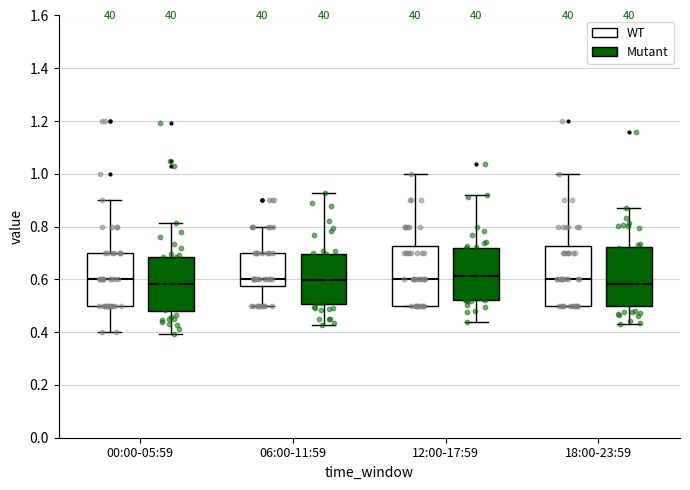

Reading left to right, transcribe this box plot: for each box, give where its median line is, the range the box spans, and where its two whiskers end, as read against the y-axis. The values are not printed on the chart, so give them approximately, as read against the axis.

00:00-05:59 (WT): median 0.60, box 0.50 to 0.70, whiskers 0.40 to 0.90
00:00-05:59 (Mutant): median 0.58, box 0.48 to 0.68, whiskers 0.40 to 0.82
06:00-11:59 (WT): median 0.60, box 0.58 to 0.70, whiskers 0.50 to 0.80
06:00-11:59 (Mutant): median 0.60, box 0.50 to 0.70, whiskers 0.42 to 0.92
12:00-17:59 (WT): median 0.60, box 0.50 to 0.72, whiskers 0.50 to 1.00
12:00-17:59 (Mutant): median 0.62, box 0.52 to 0.72, whiskers 0.44 to 0.92
18:00-23:59 (WT): median 0.60, box 0.50 to 0.72, whiskers 0.50 to 1.00
18:00-23:59 (Mutant): median 0.58, box 0.50 to 0.72, whiskers 0.44 to 0.86